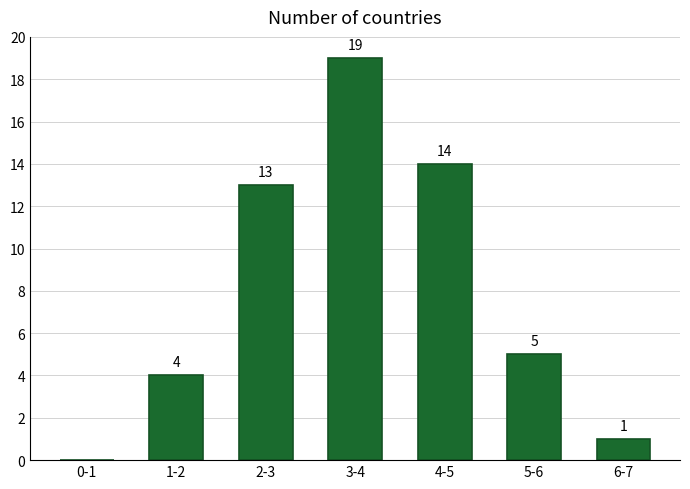

Reading left to right, list all the values displayed in this chart.

0-1=0	1-2=4	2-3=13	3-4=19	4-5=14	5-6=5	6-7=1